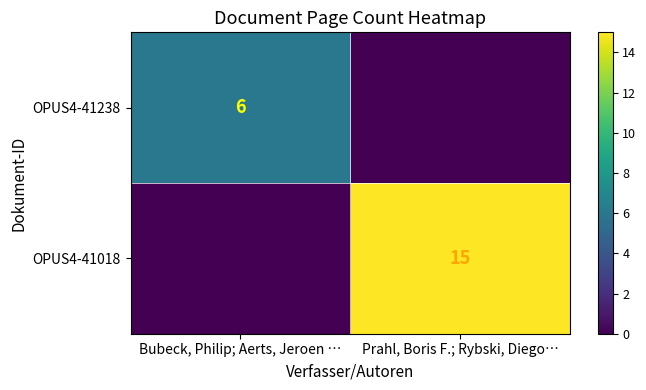

What is the difference between the highest and lowest values at Bubeck, Philip; Aerts, Jeroen …?

6